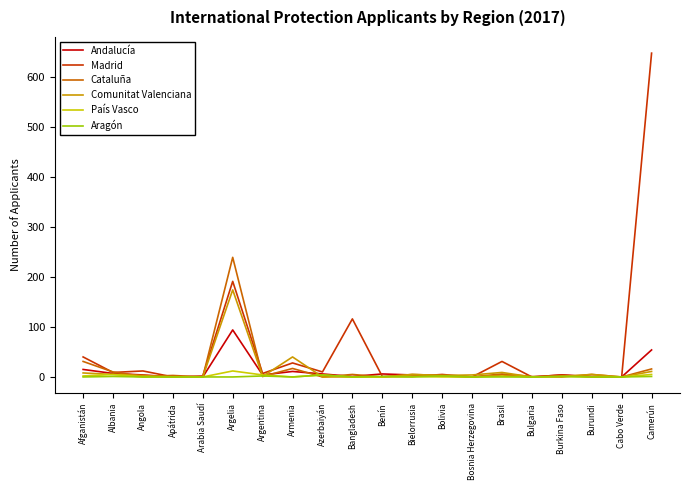

What is the maximum value shown in the chart?

647